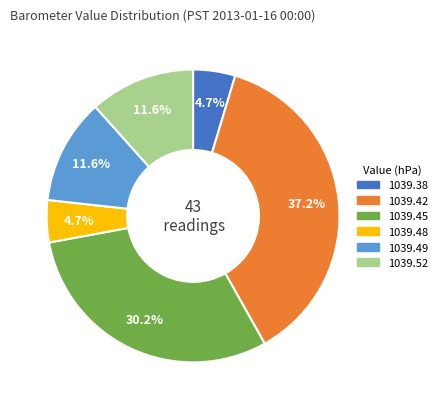

Between 1039.38 and 1039.49, which is larger?

1039.49